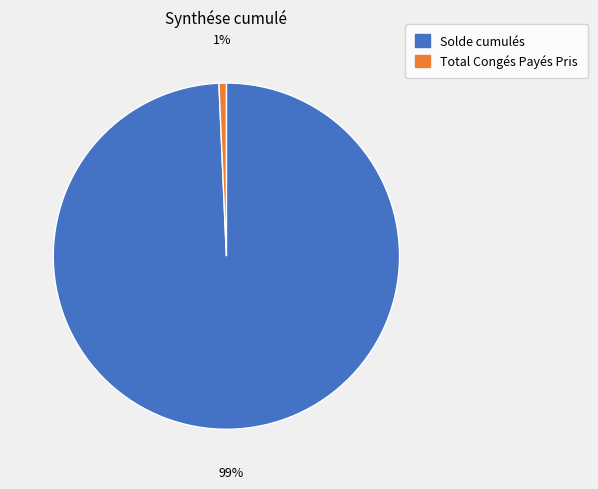

How many segments does this pie chart have?

2